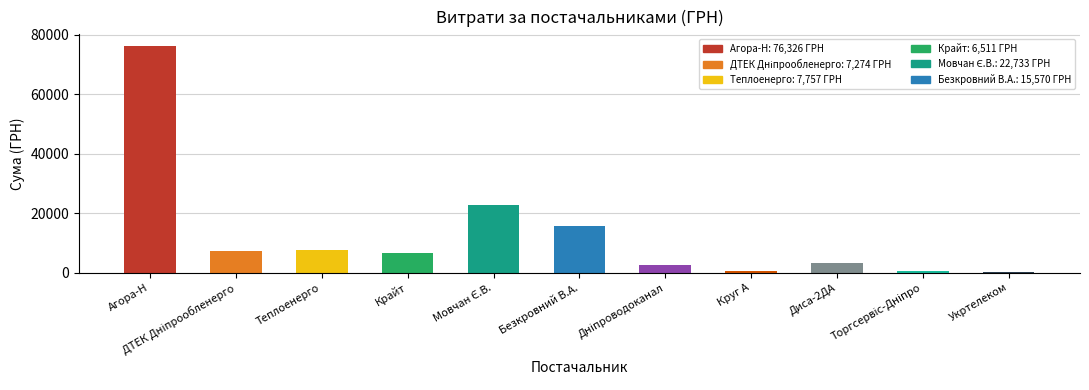

Count the number of values greater than 6510.

6